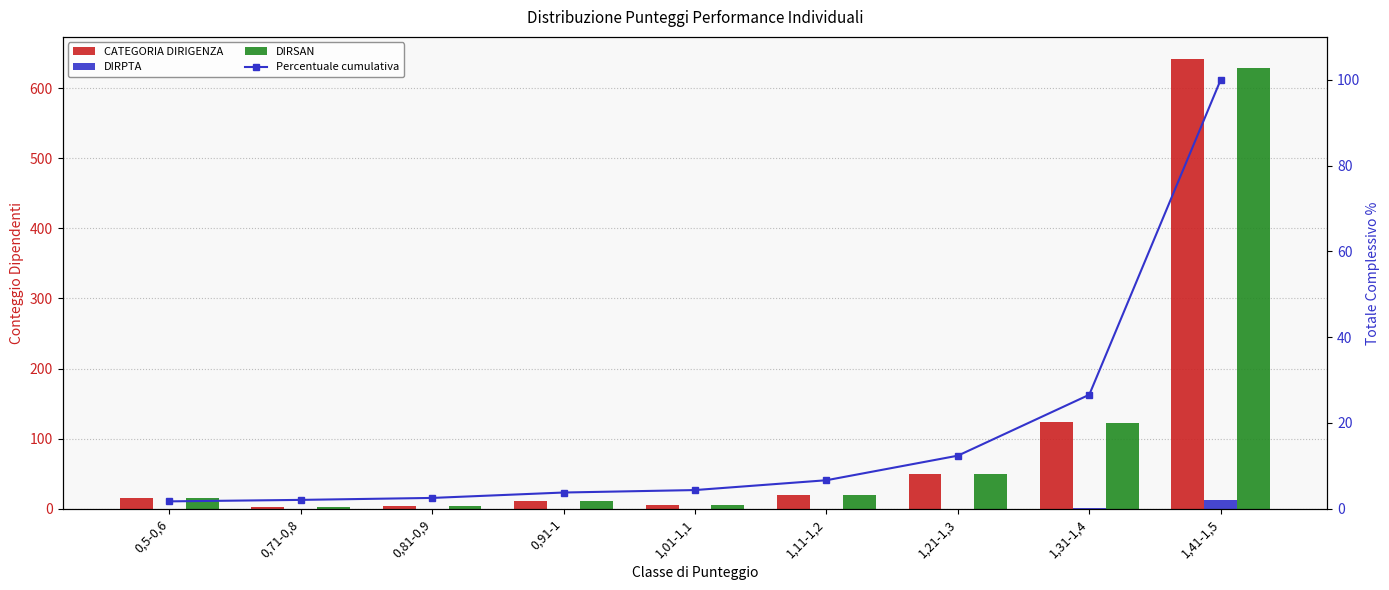

What is the difference between the highest and lowest values at 0,71-0,8?

3.0